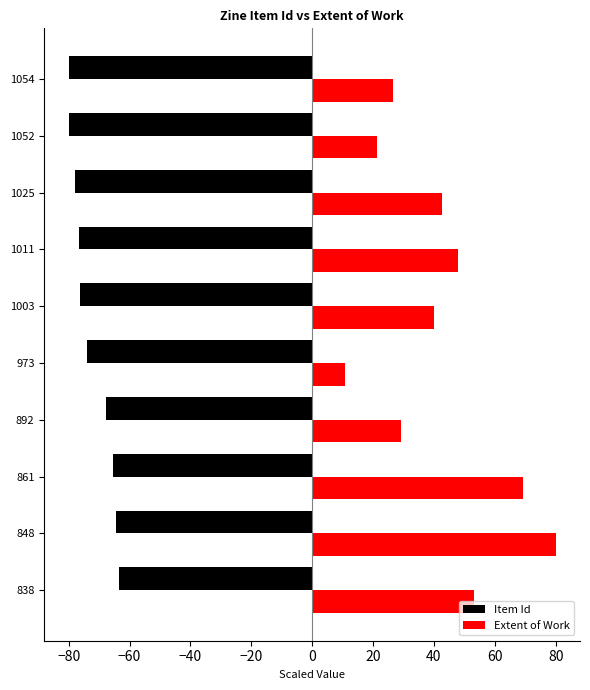

List the series in order of their peak value, lowest first.

Item Id, Extent of Work